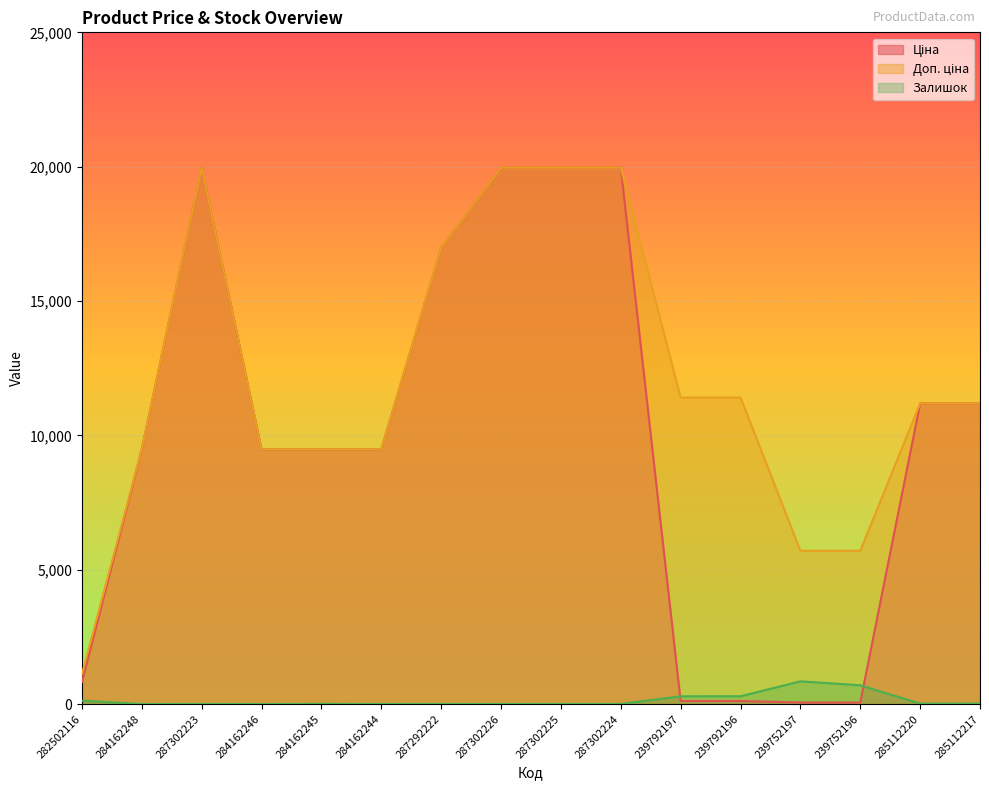

What is the difference between the Доп. ціна values at 287302225 and 285112220?

8776.0